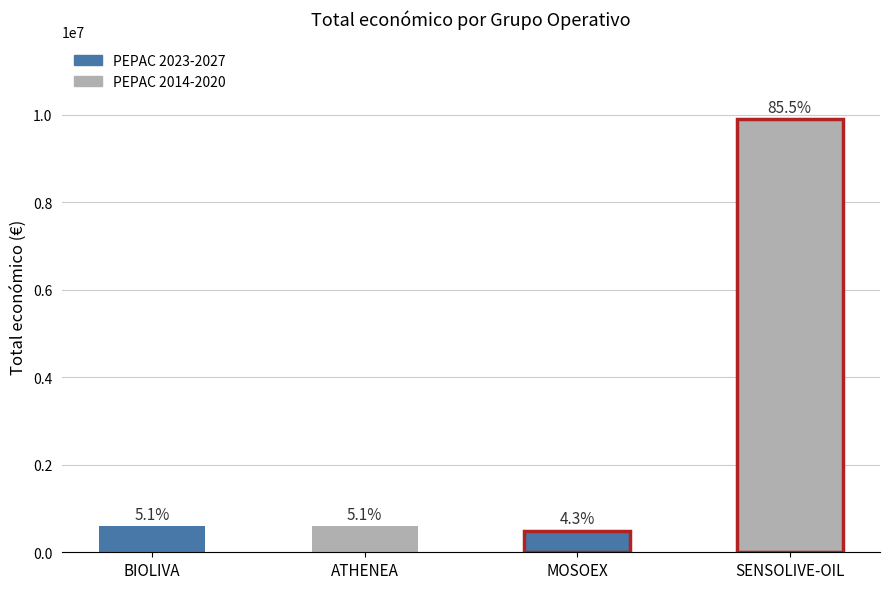

What is the maximum value shown in the chart?

9900193